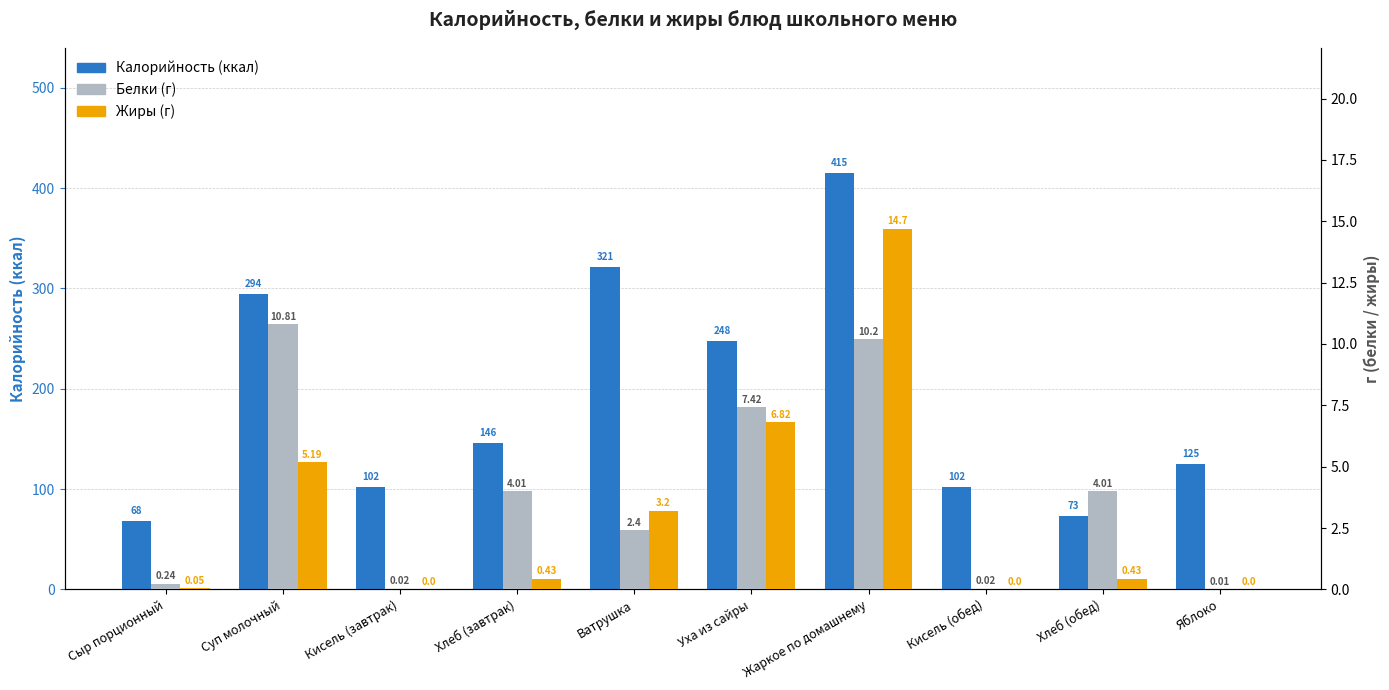

True or false: Белки has a value of 4.0 at Хлеб (обед).

True